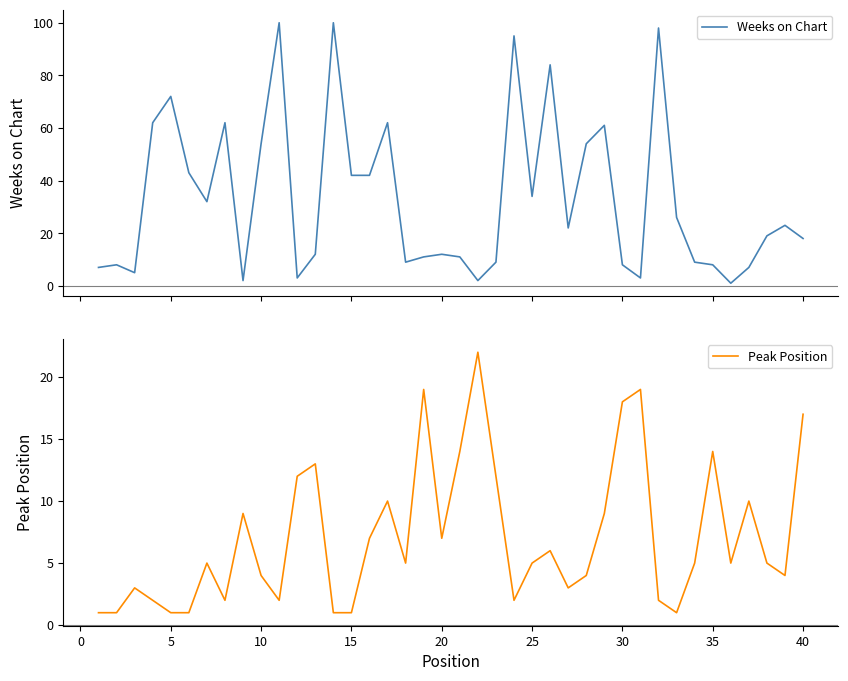

The value of Peak Position at 20 is 7. True or false?

True